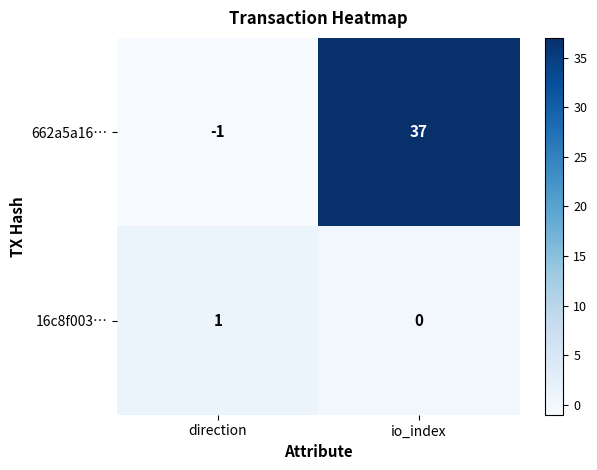

Between direction and io_index, which series saw the biggest shift?

662a5a16…